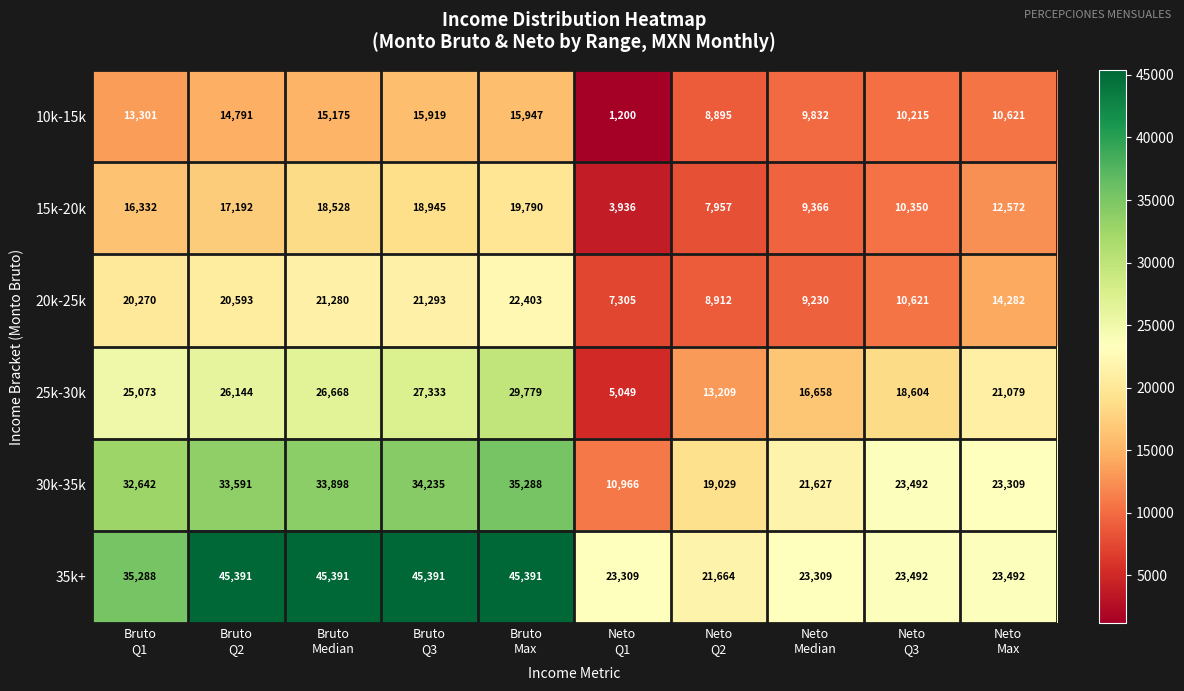

Which series has the largest total across all categories?

35k+